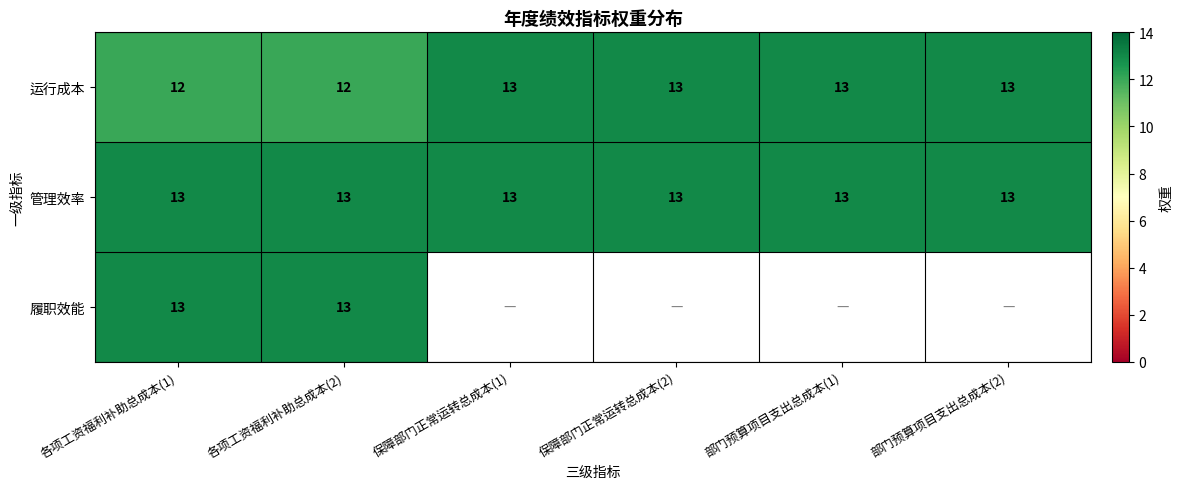

At which category does the chart reach its minimum across all series?

各项工资福利补助总成本(1)